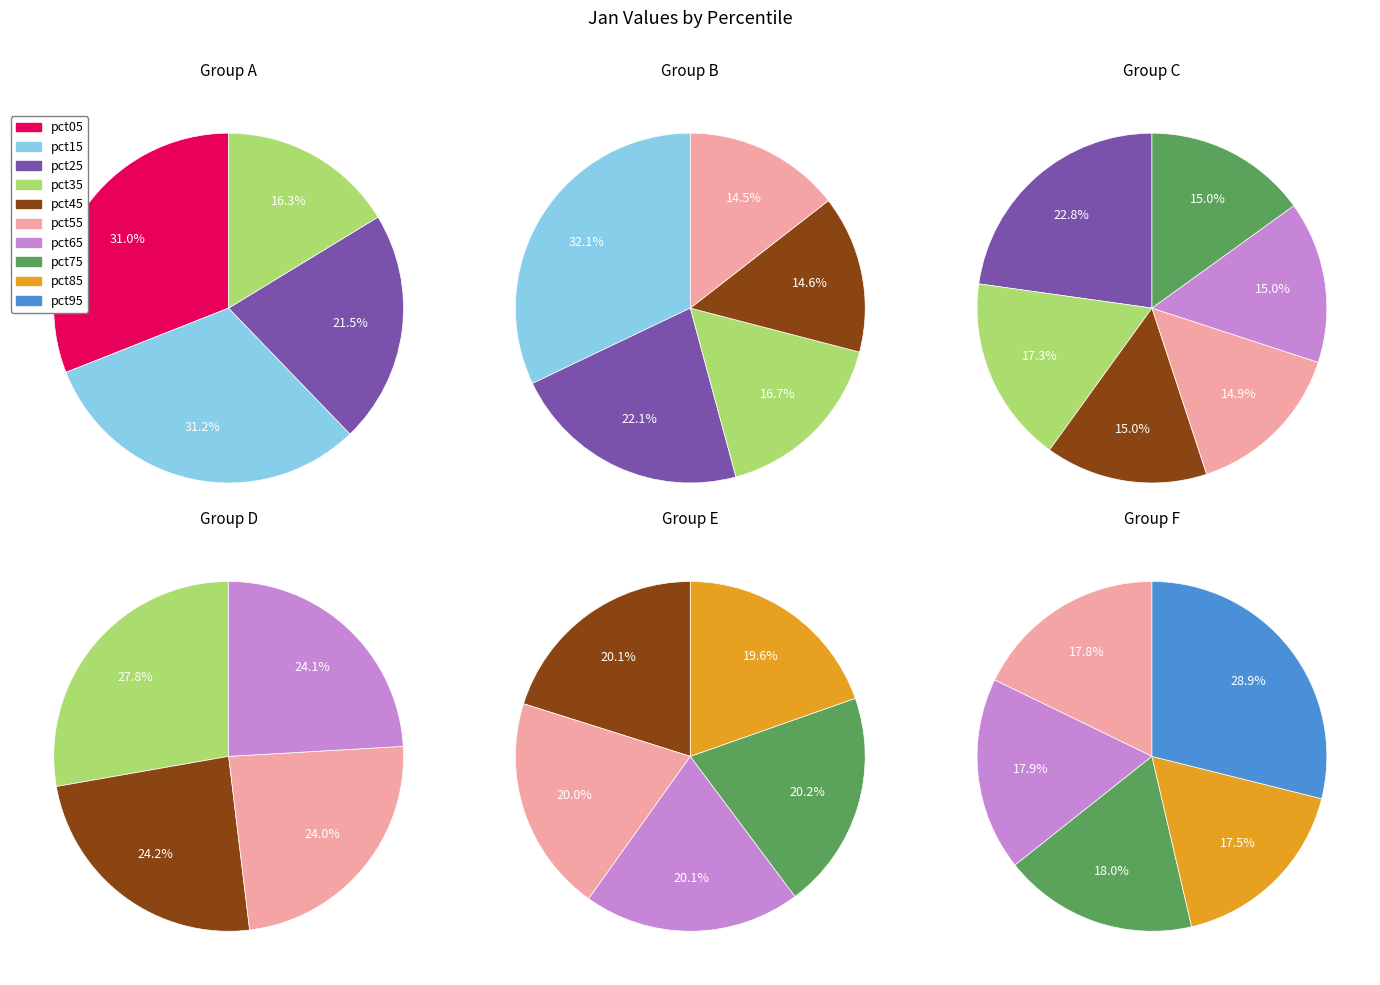

What is the largest slice in the pie chart?

pct15